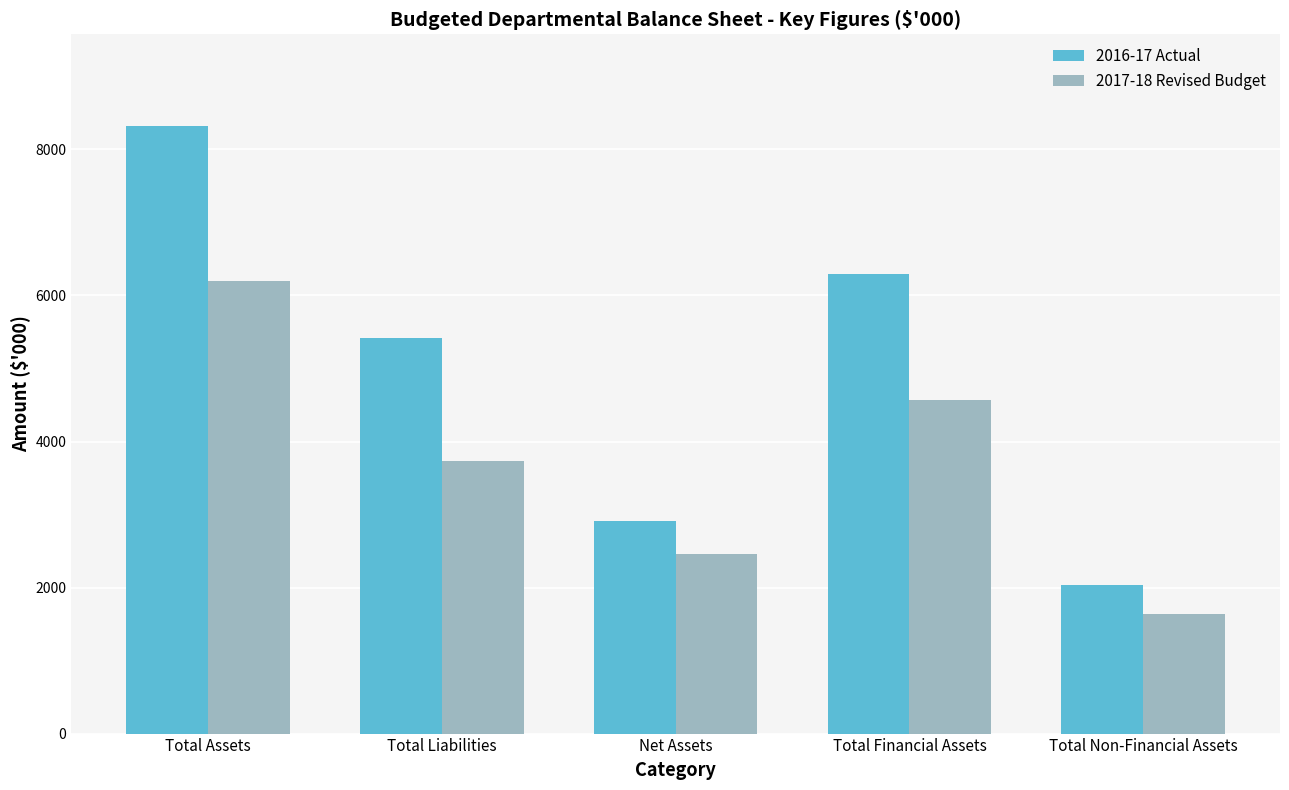

What is the average value of the 2016-17 Actual series?

4996